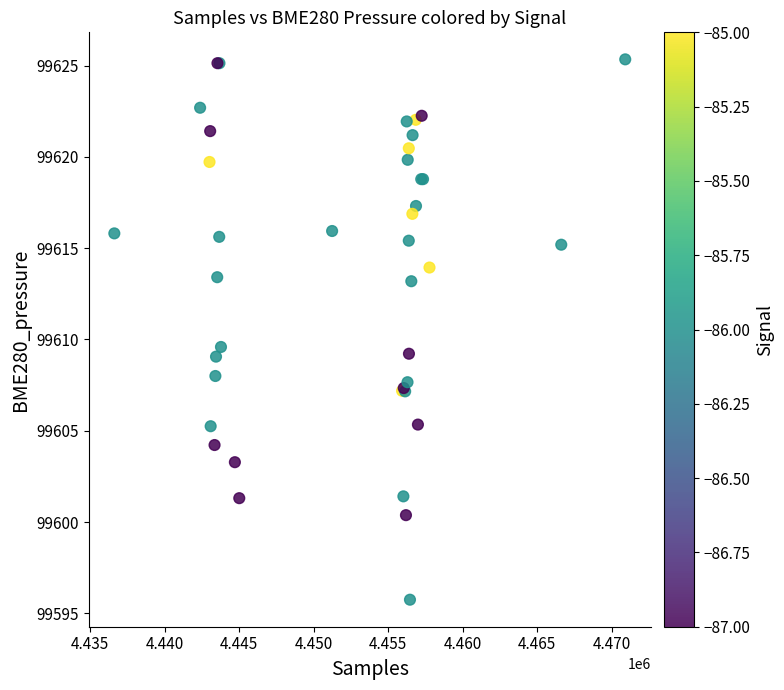

What Y value in the scatter plot is closest to 99610?

99609.6